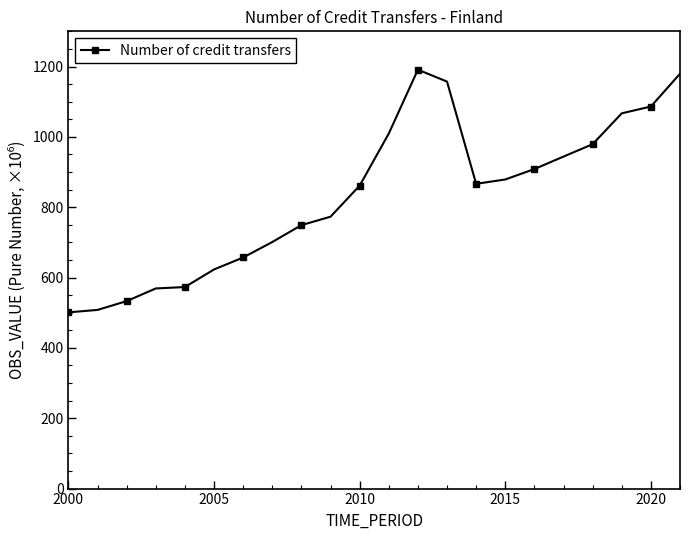

True or false: there are more than 0 points higher than both neighbors.

True